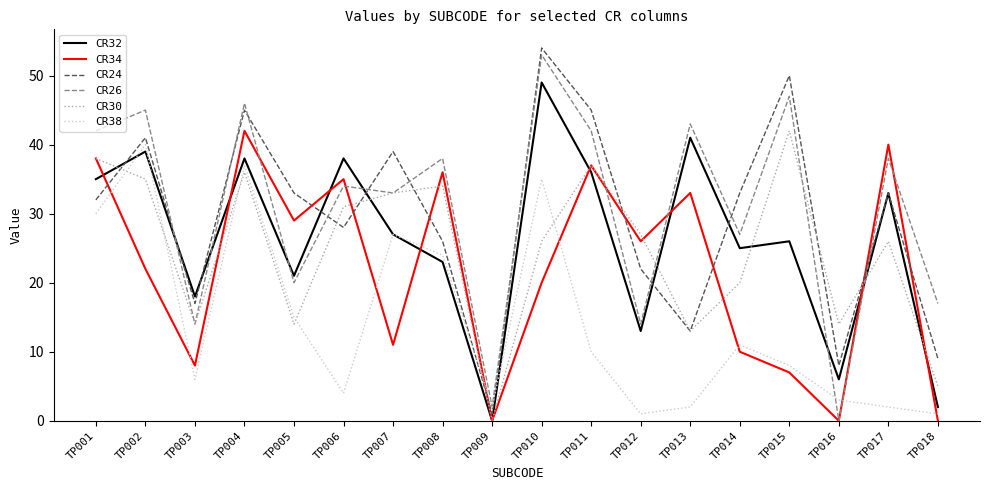

Which series changed the most between TP006 and TP014?

CR34